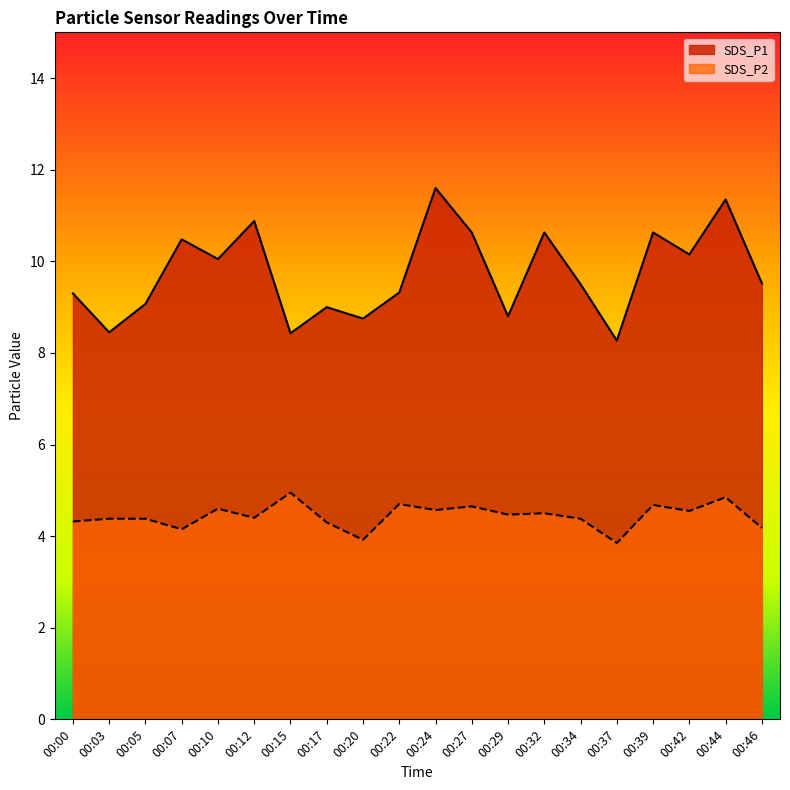

What value does the SDS_P1 series have at 00:24?

11.6